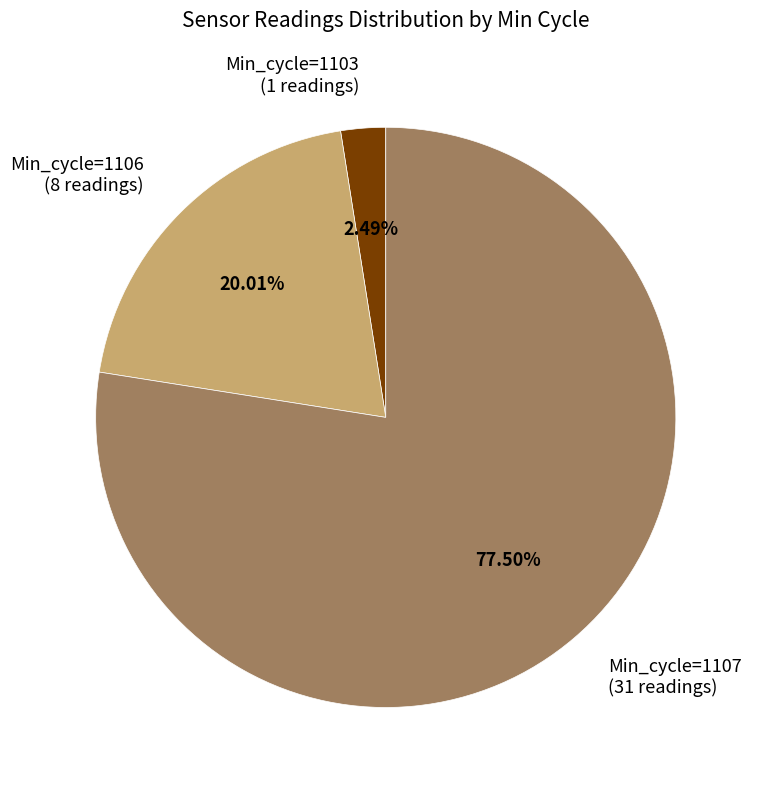

To the nearest percent, what is the average slice percentage?

33%